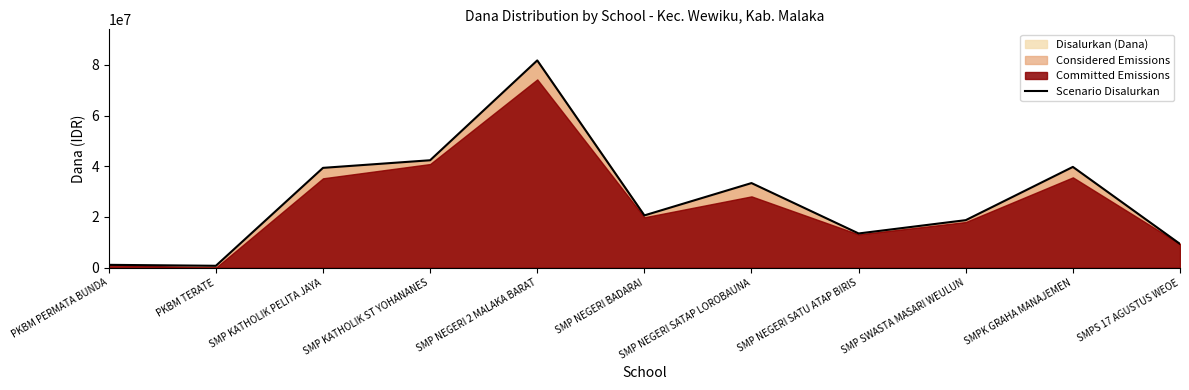

What is the label of the 2nd point from the left?

PKBM TERATE